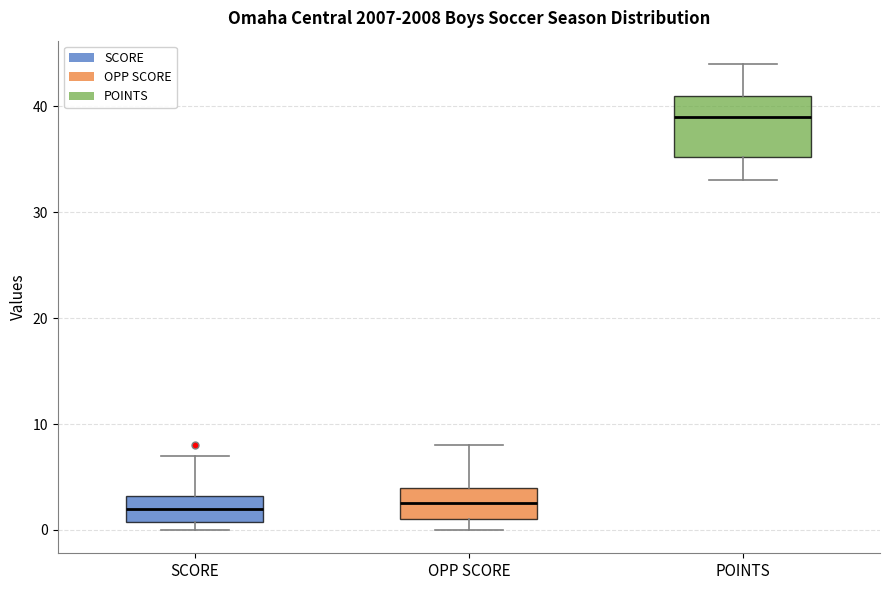

Reading left to right, transcribe this box plot: for each box, give where its median line is, the range the box spans, and where its two whiskers end, as read against the y-axis. The values are not printed on the chart, so give them approximately, as read against the axis.

SCORE: median 2, box 1 to 3, whiskers 0 to 7
OPP SCORE: median 3, box 1 to 4, whiskers 0 to 8
POINTS: median 39, box 35 to 41, whiskers 33 to 44